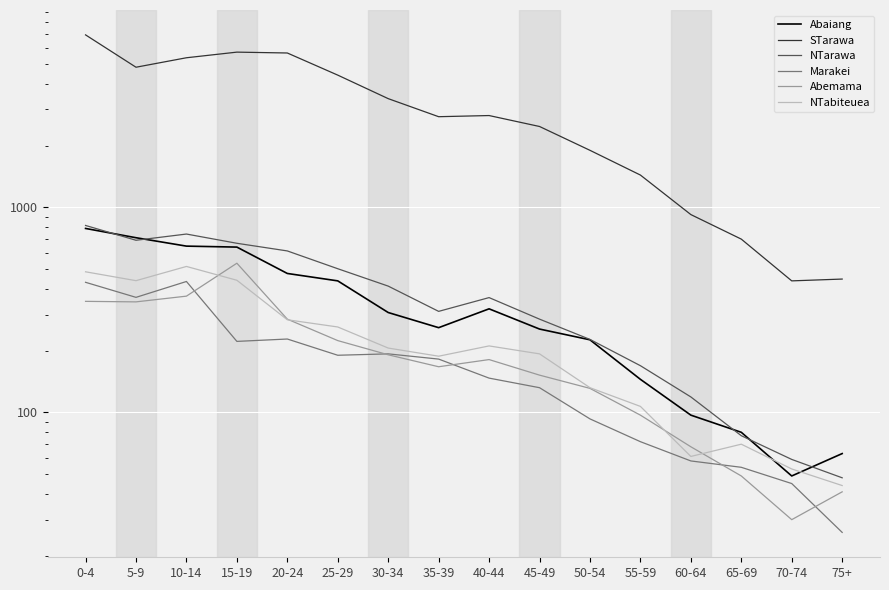

How many lines are shown in the chart?

6